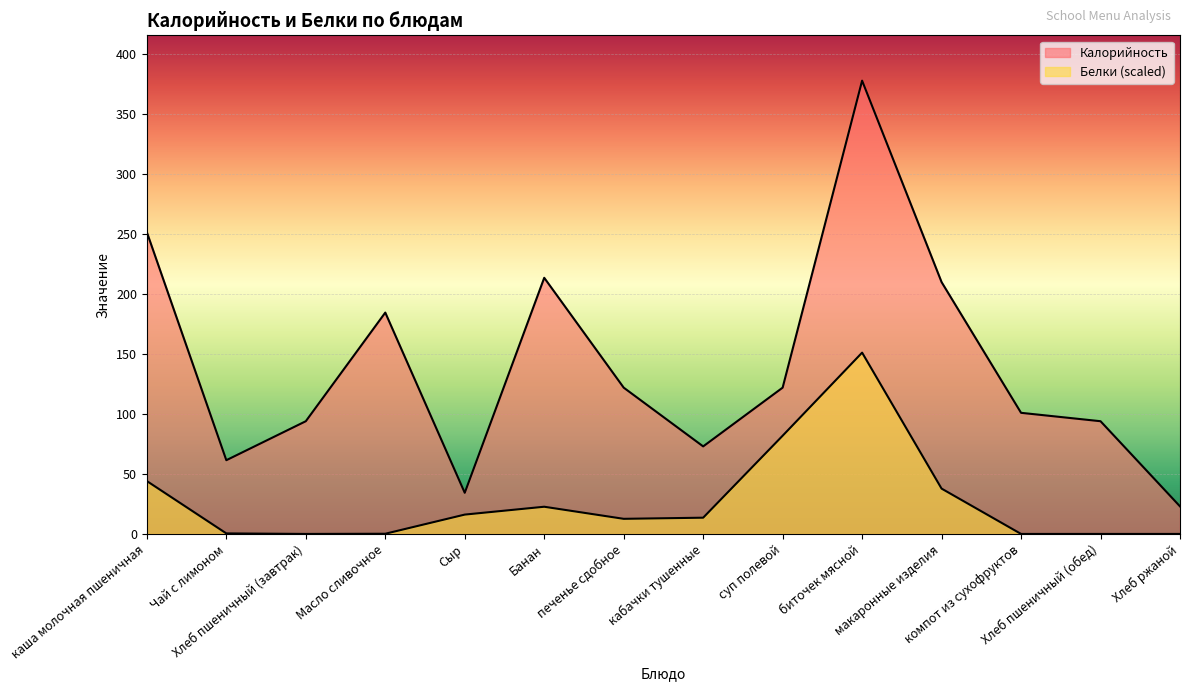

How many lines are shown in the chart?

2